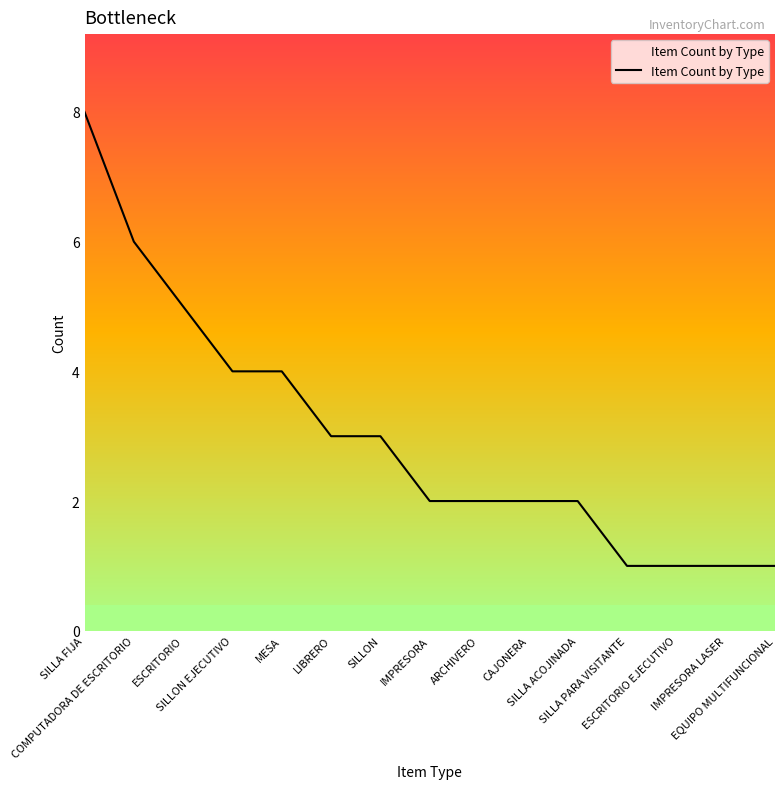

Approximately how many times larger is the value at SILLON EJECUTIVO compared to ESCRITORIO EJECUTIVO?

4.0